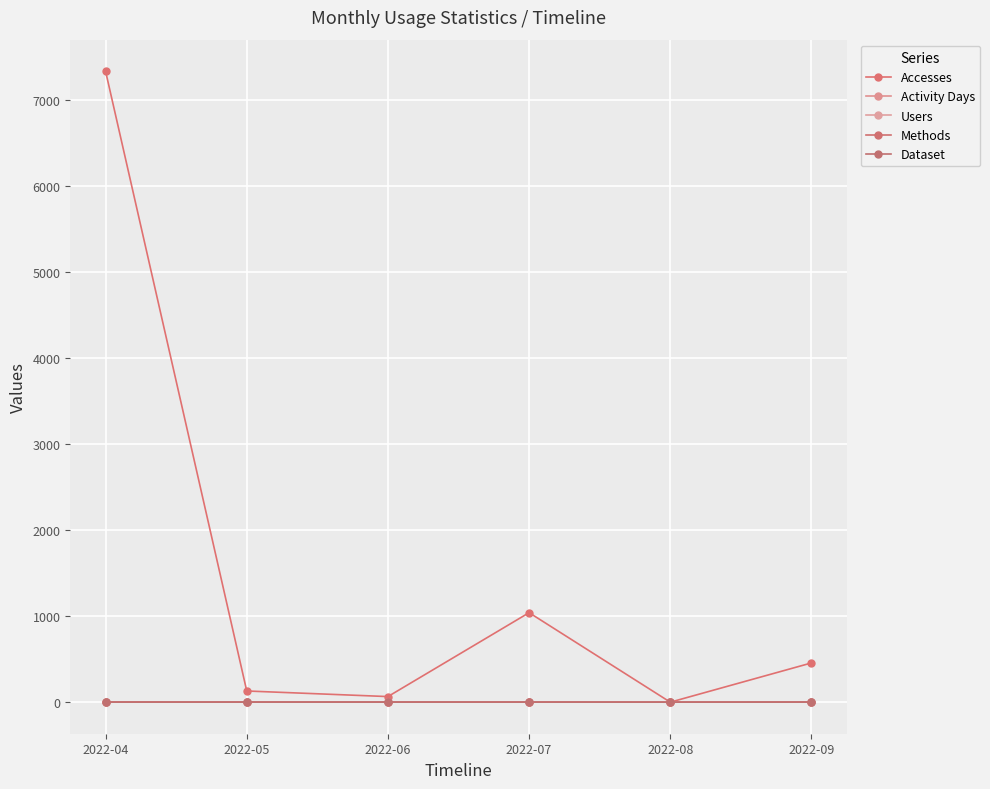

Does the chart have visible grid lines?

Yes